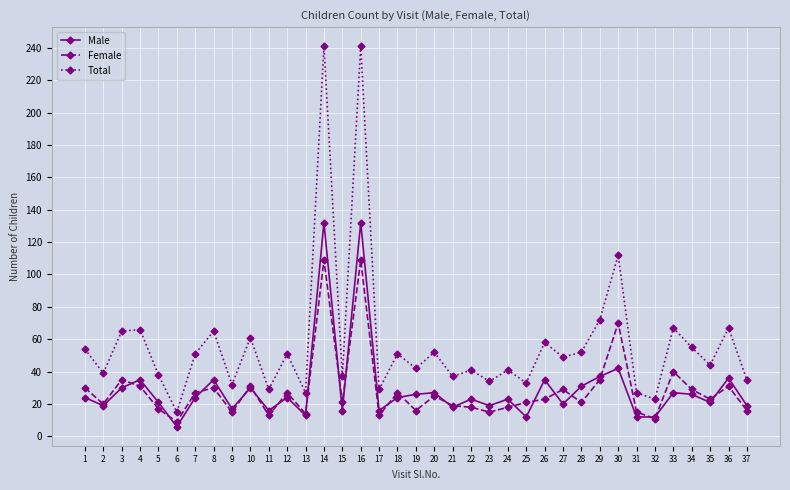

Rank the series by their maximum value, from highest to lowest.

Total, Male, Female